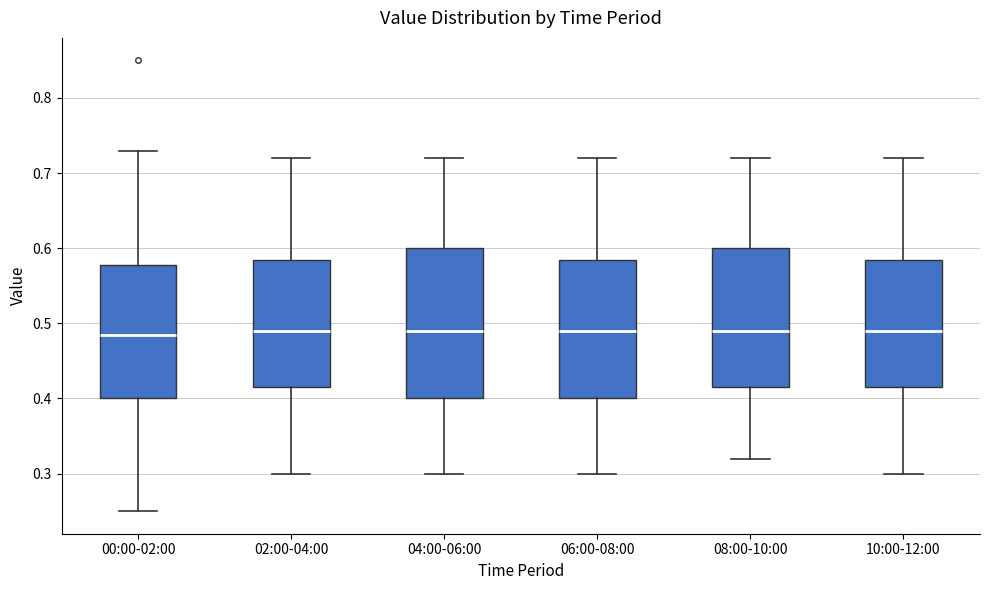

Reading left to right, read every box against the y-axis: the position of its median line, the range the box covers, and the ends of its whiskers. The values are not printed on the chart, so give them approximately, as read against the axis.

00:00-02:00: median 0.49, box 0.40 to 0.58, whiskers 0.25 to 0.73
02:00-04:00: median 0.49, box 0.42 to 0.59, whiskers 0.30 to 0.72
04:00-06:00: median 0.49, box 0.40 to 0.60, whiskers 0.30 to 0.72
06:00-08:00: median 0.49, box 0.40 to 0.59, whiskers 0.30 to 0.72
08:00-10:00: median 0.49, box 0.42 to 0.60, whiskers 0.32 to 0.72
10:00-12:00: median 0.49, box 0.42 to 0.59, whiskers 0.30 to 0.72